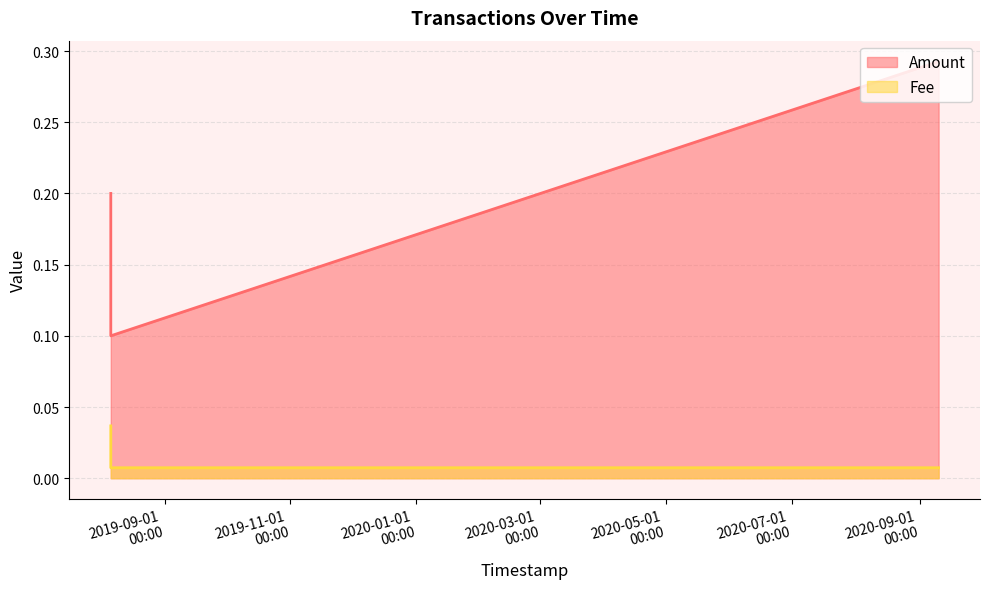

Is it true that Fee equals 0.0 at 2019-08-05 22:28:22?

True